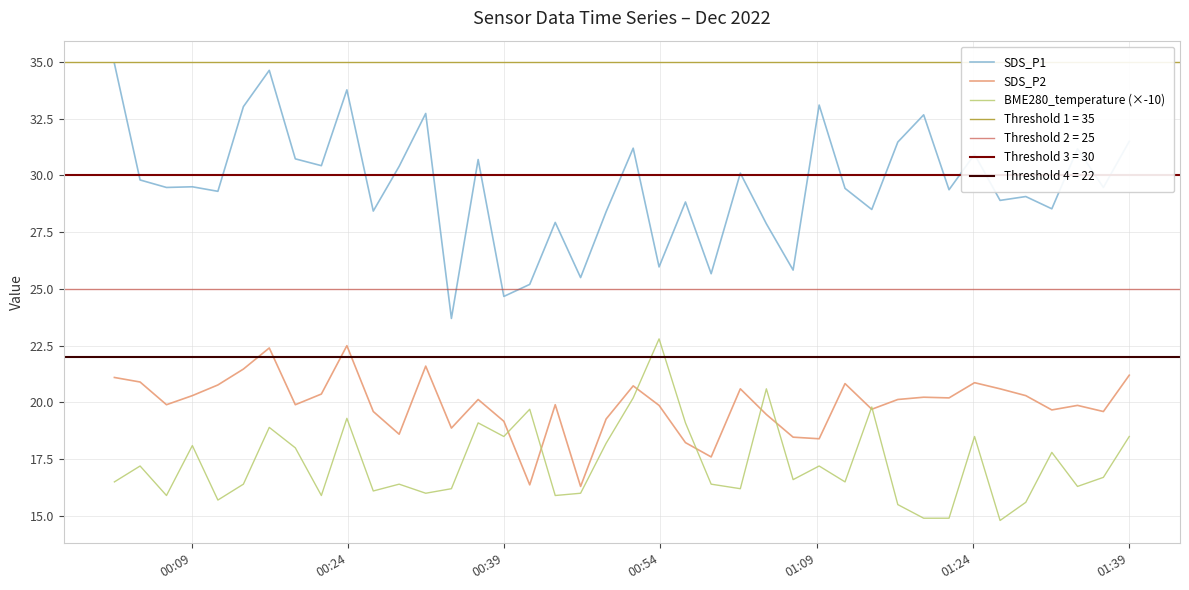

How many interior local peaks does the SDS_P1 series have?

14